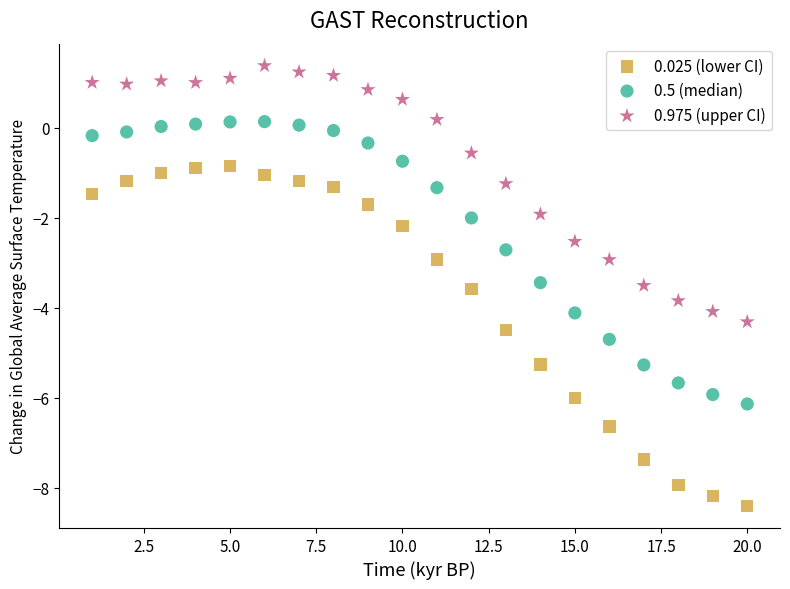

Which series has the largest Y range (max minus min)?

0.025 (lower CI)